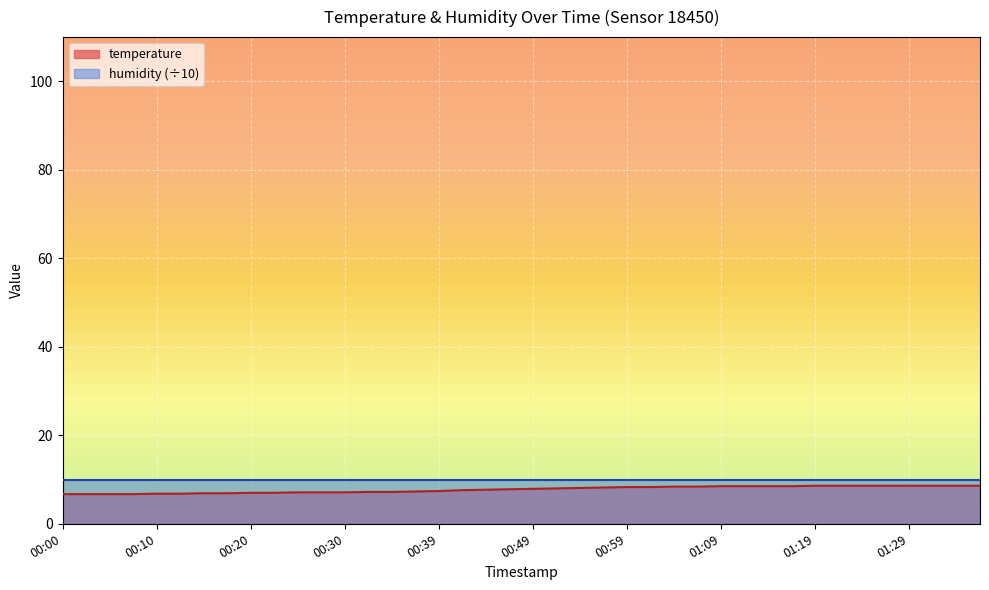

Where does the data first go above 7?

00:25